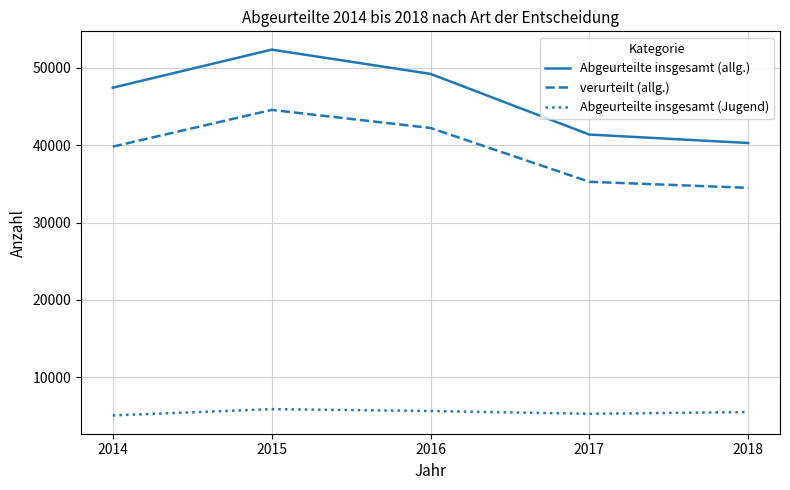

True or false: verurteilt (allg.) and Abgeurteilte insgesamt (allg.) cross at least once.

False